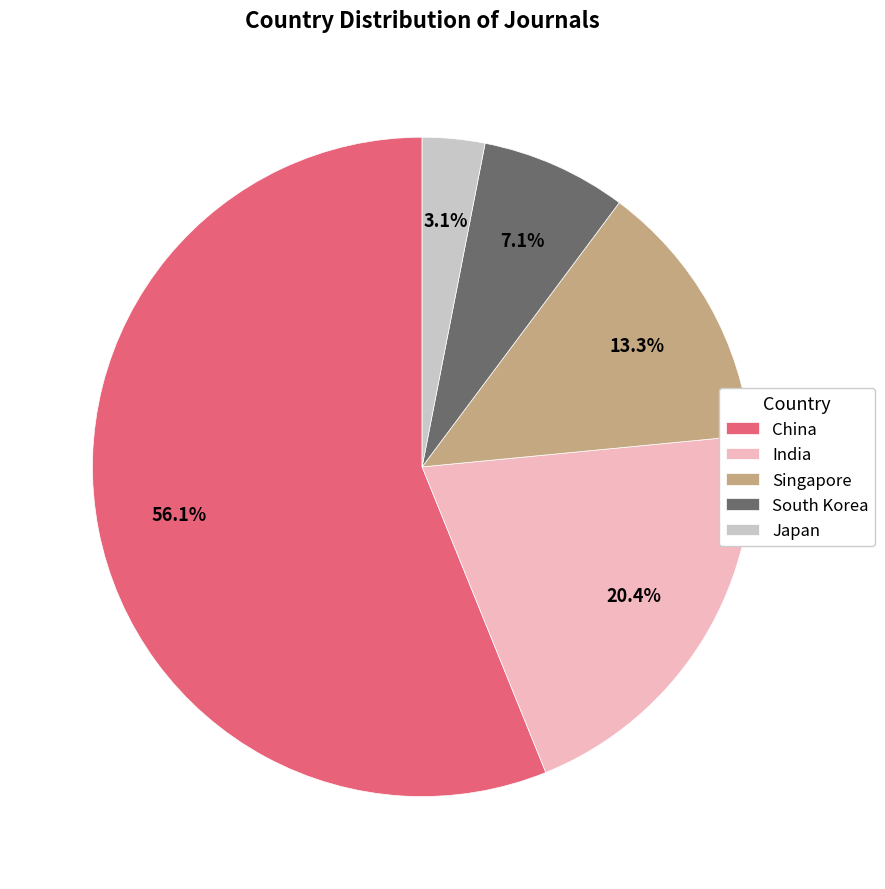

Count the number of slices in the pie.

5